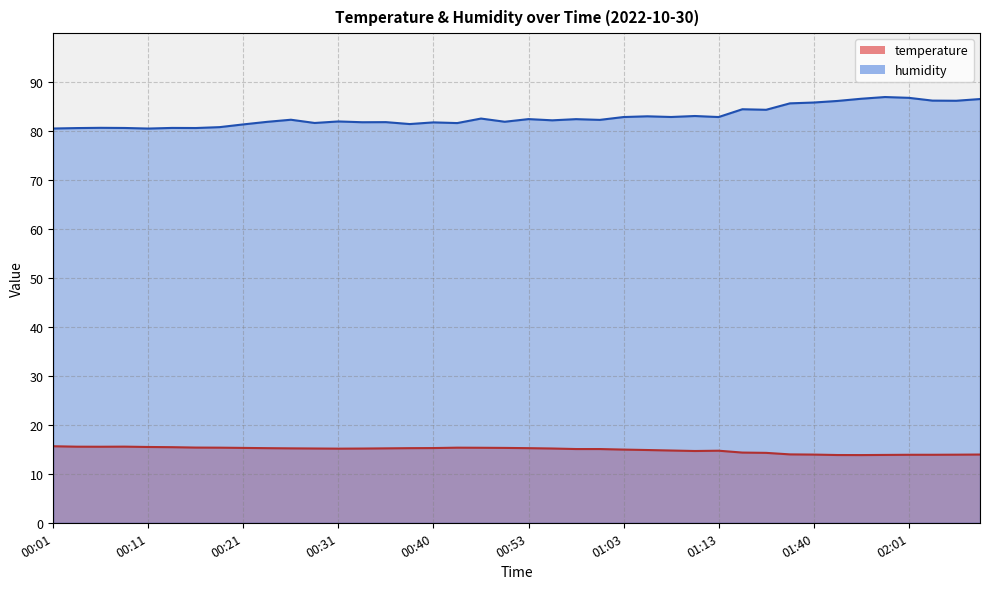

How many lines are shown in the chart?

2